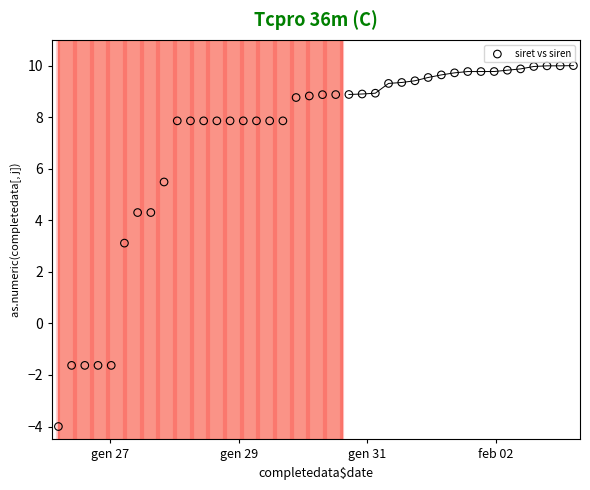

What is the range of Y values (max minus min)?

14.0